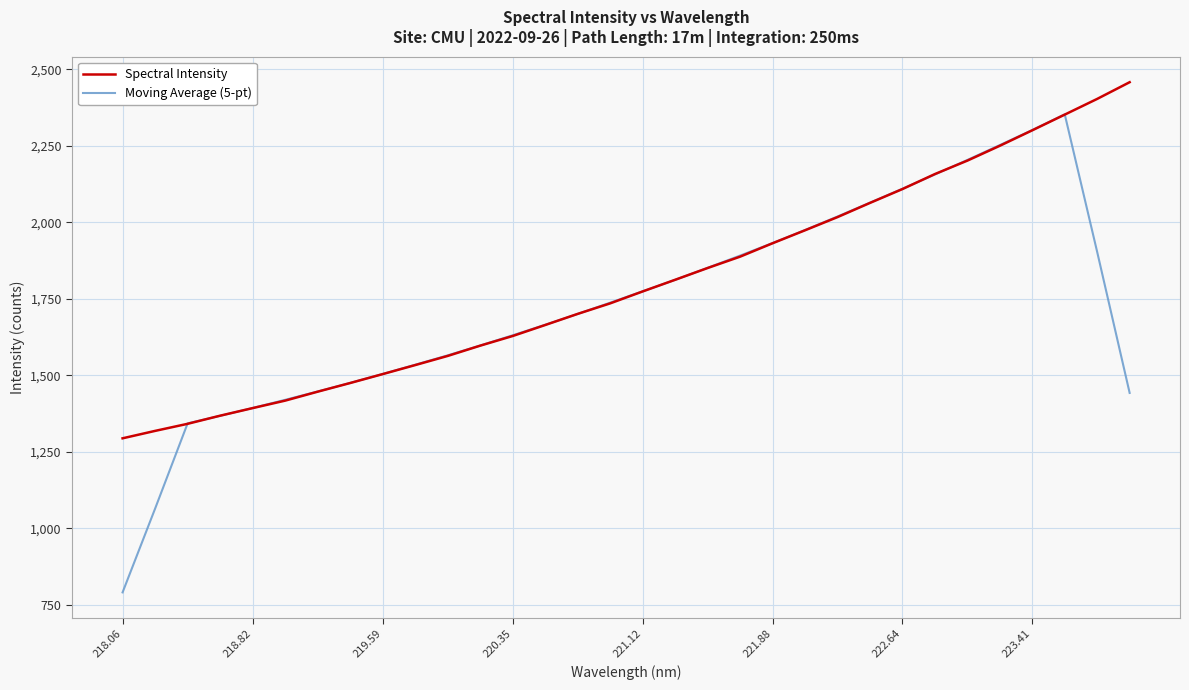

What is the maximum value shown in the chart?

2458.0